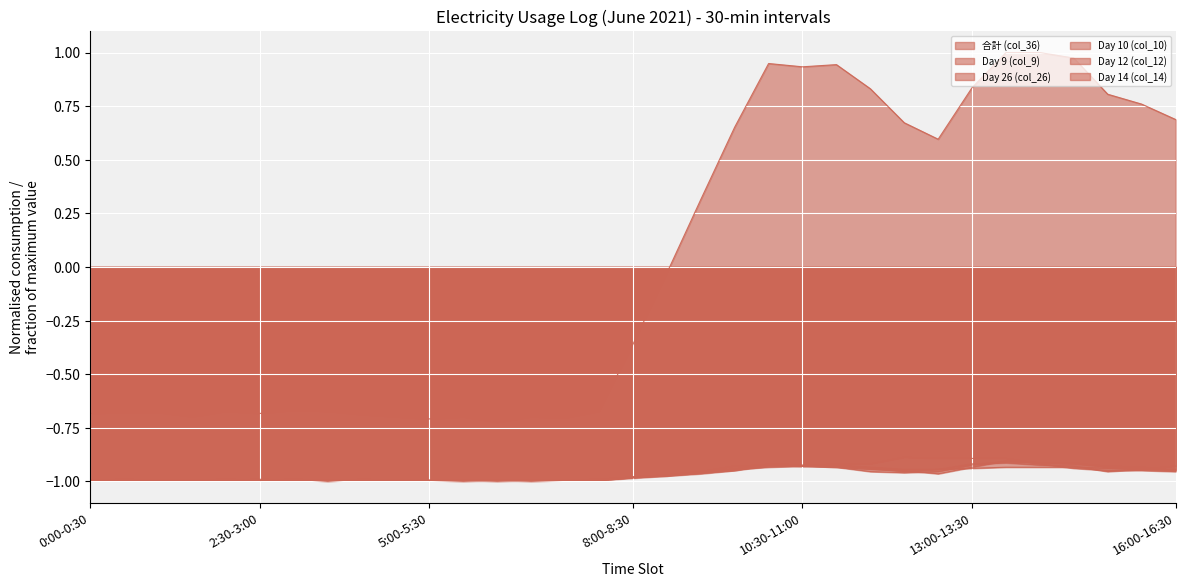

What is the label of the 4th point from the right?

14:30-15:00